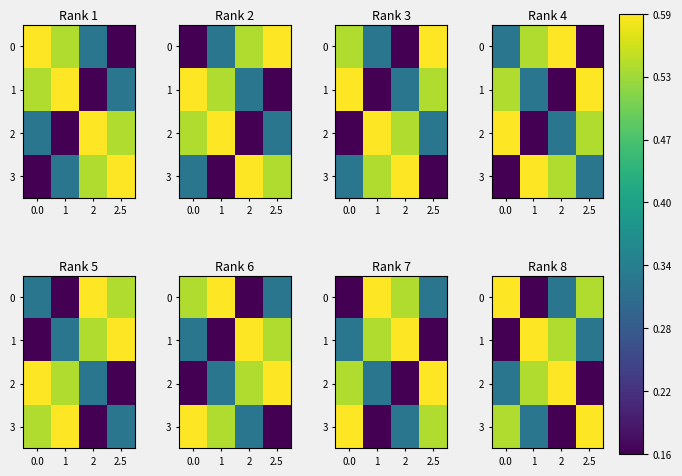

Is the value of 0 at 2.5 greater than the value of 2 at 1?

No